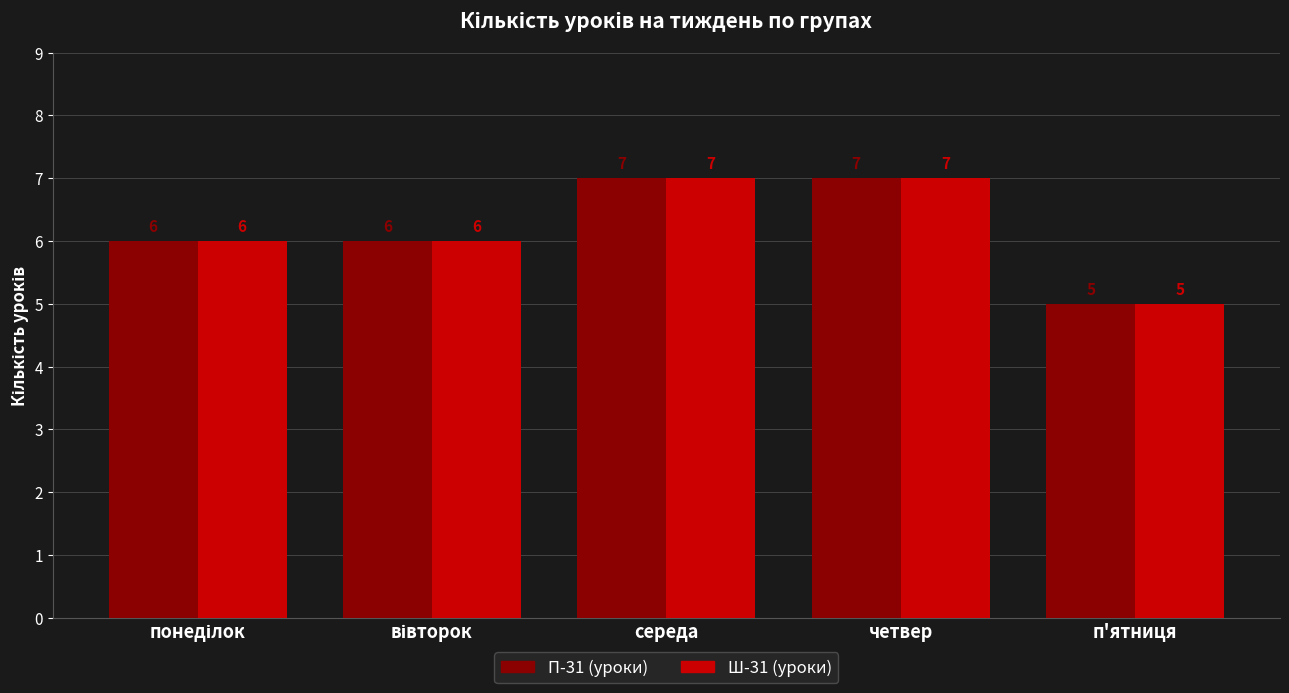

True or false: Ш-31 (уроки) has a value of 9 at четвер.

False